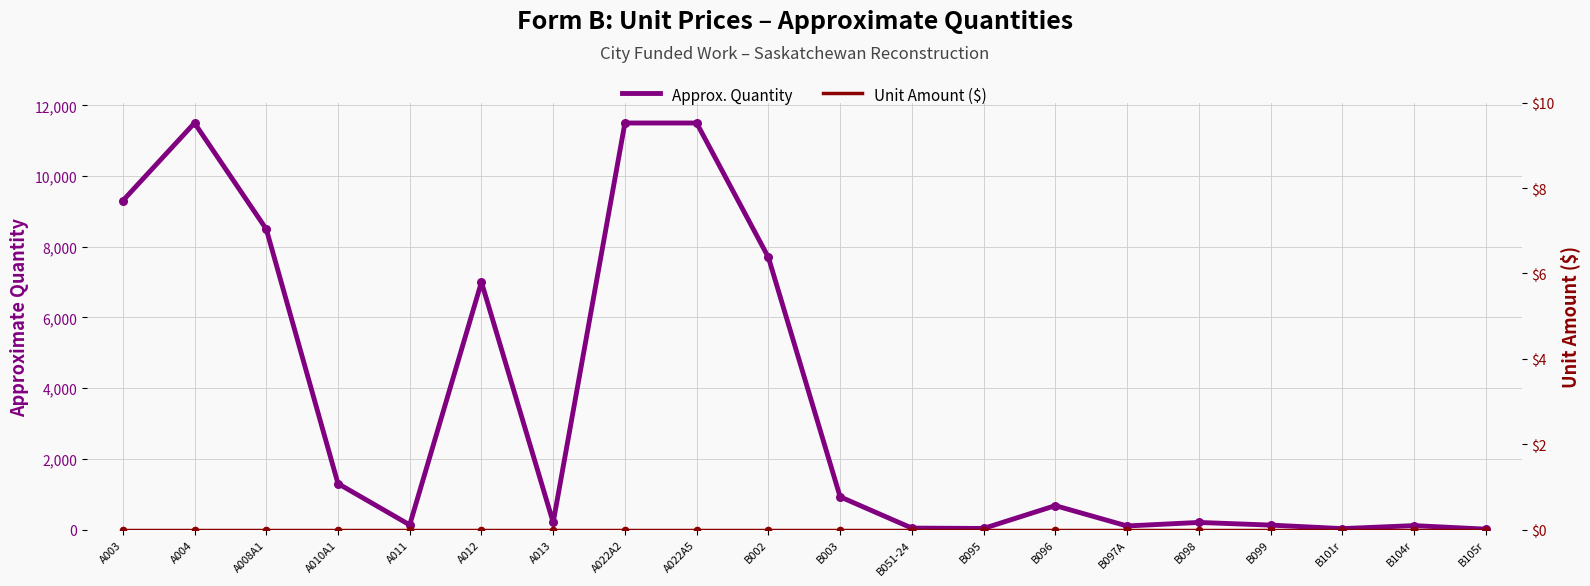

Which series has the largest total across all categories?

Approx. Quantity